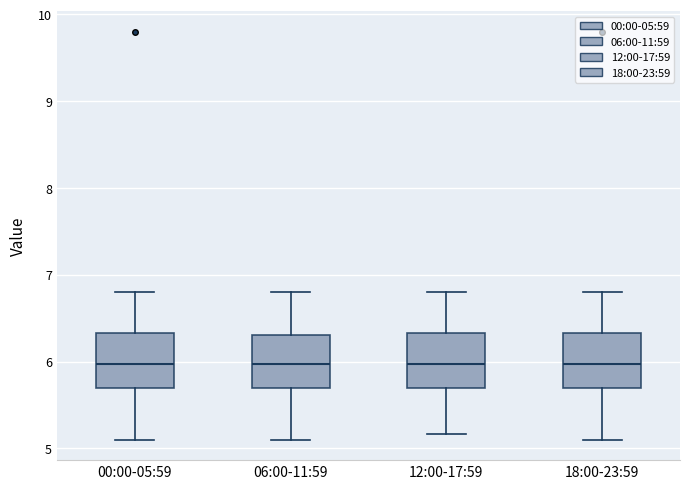

Reading left to right, read every box against the y-axis: the position of its median line, the range the box covers, and the ends of its whiskers. The values are not printed on the chart, so give them approximately, as read against the axis.

00:00-05:59: median 6.0, box 5.7 to 6.3, whiskers 5.1 to 6.8
06:00-11:59: median 6.0, box 5.7 to 6.3, whiskers 5.1 to 6.8
12:00-17:59: median 6.0, box 5.7 to 6.3, whiskers 5.2 to 6.8
18:00-23:59: median 6.0, box 5.7 to 6.3, whiskers 5.1 to 6.8